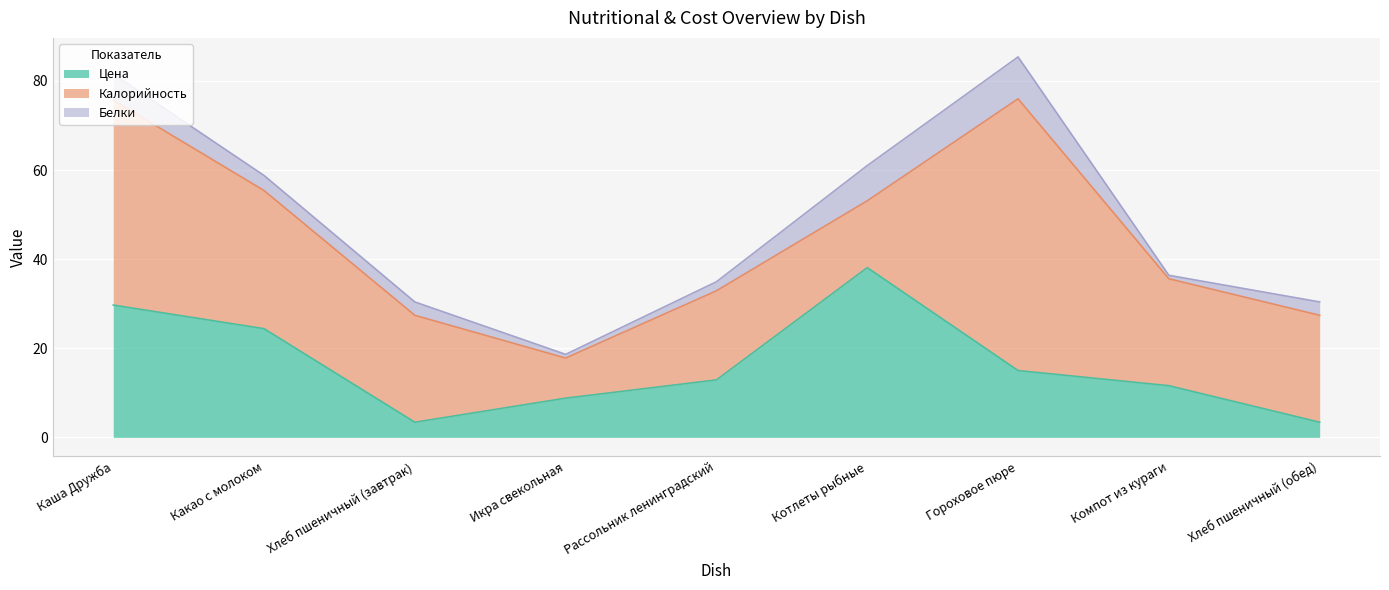

Which series changed the most between Хлеб пшеничный (завтрак) and Хлеб пшеничный (обед)?

Цена